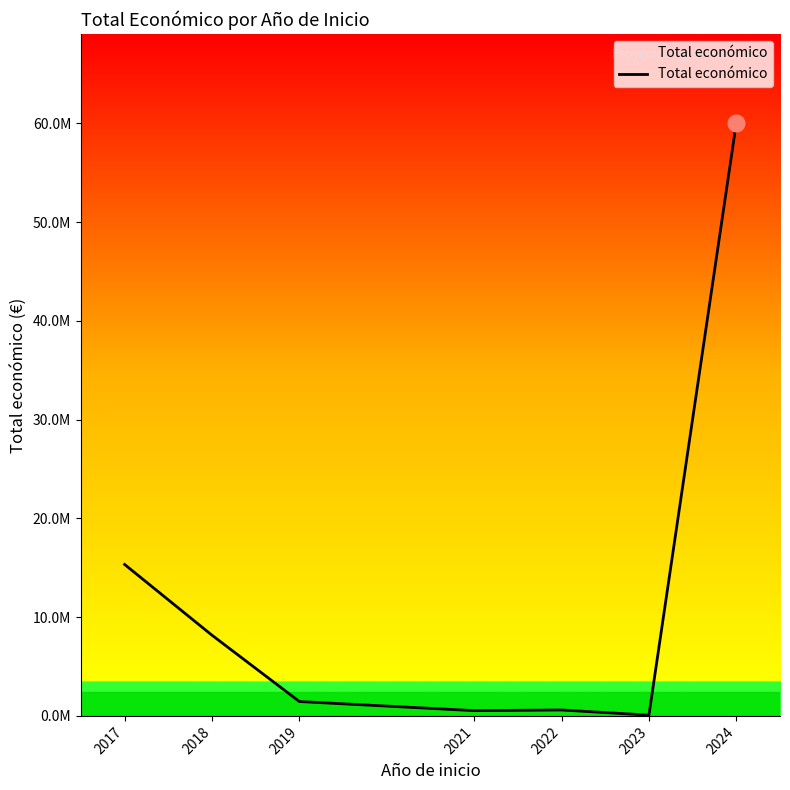

At which category does the chart reach its peak across all series?

2024